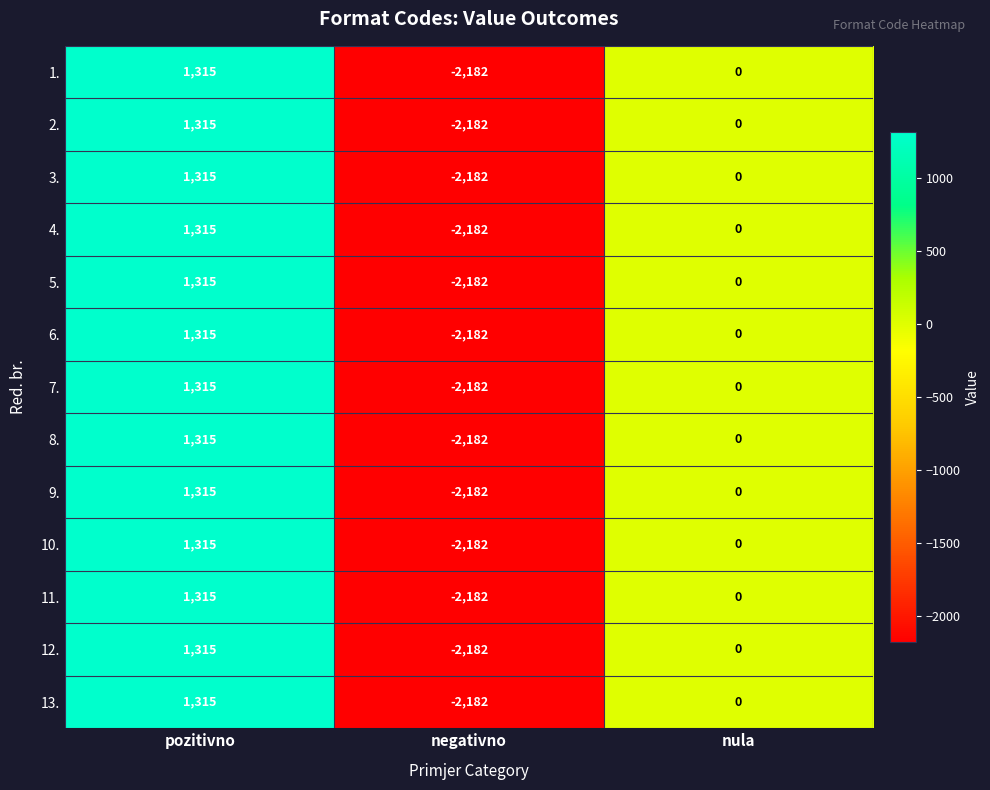

Read the 8. value at pozitivno, to the nearest 50.

1300